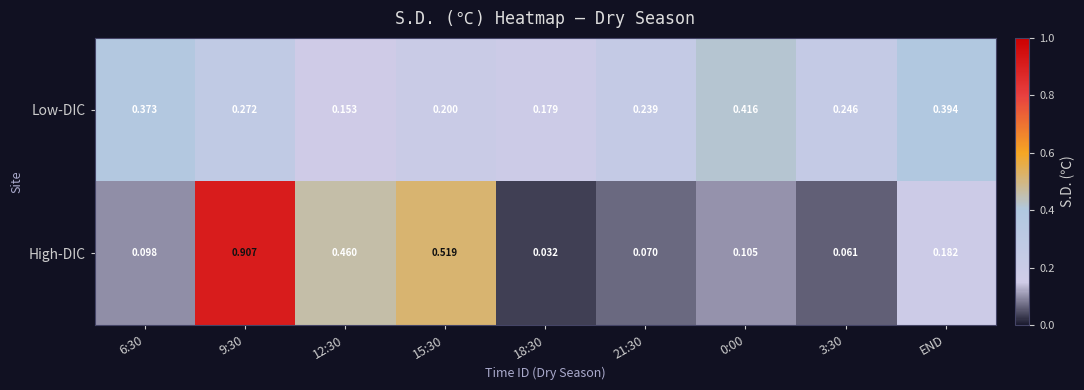

Which series has the largest total across all categories?

Low-DIC